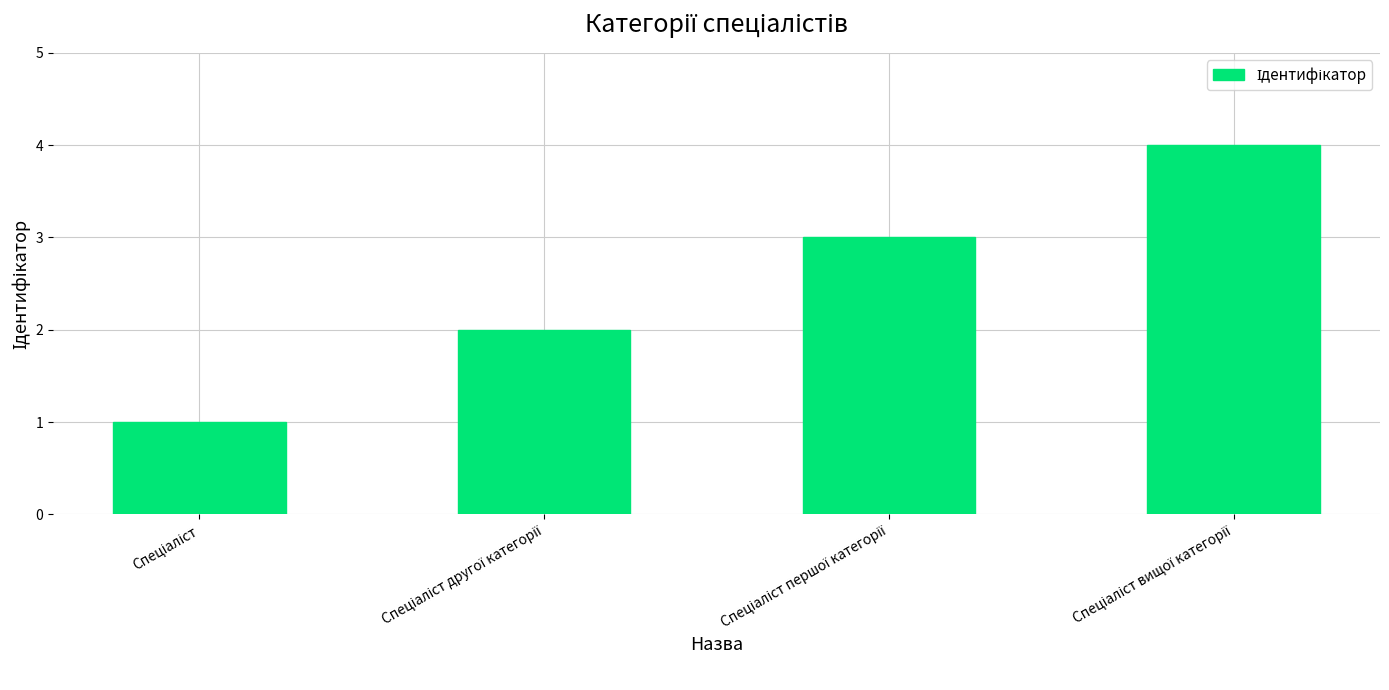

What is the maximum value shown in the chart?

4